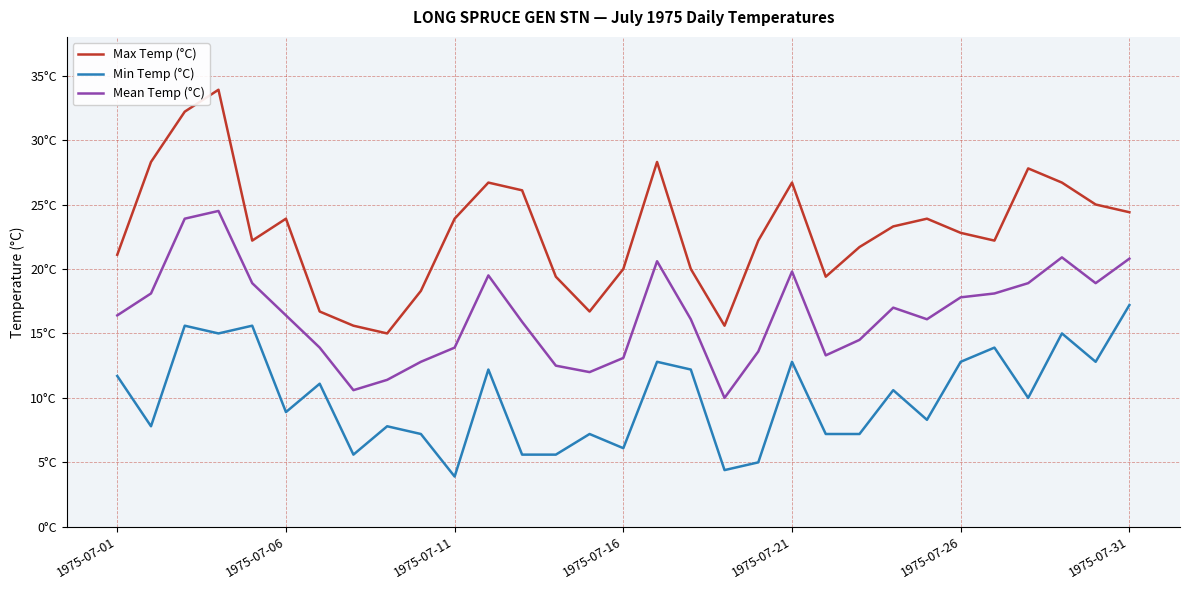

True or false: Mean Temp (°C) and Min Temp (°C) cross at least once.

False